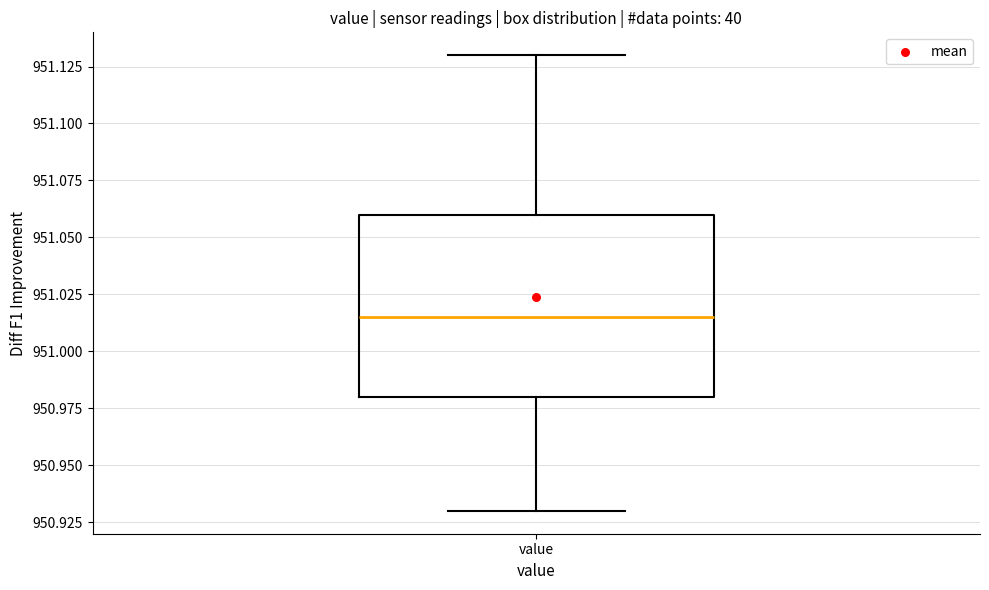

Where does the median line of the box for value sit on the y-axis? The values are not printed on the chart, so give them approximately, as read against the axis.

951.015